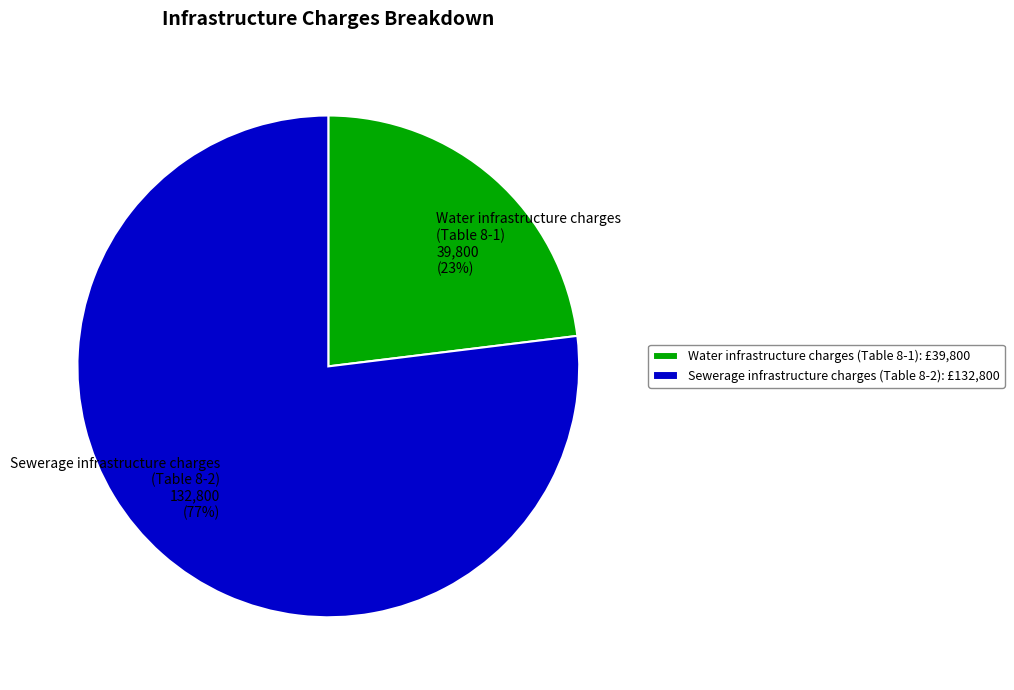

How many segments does this pie chart have?

2